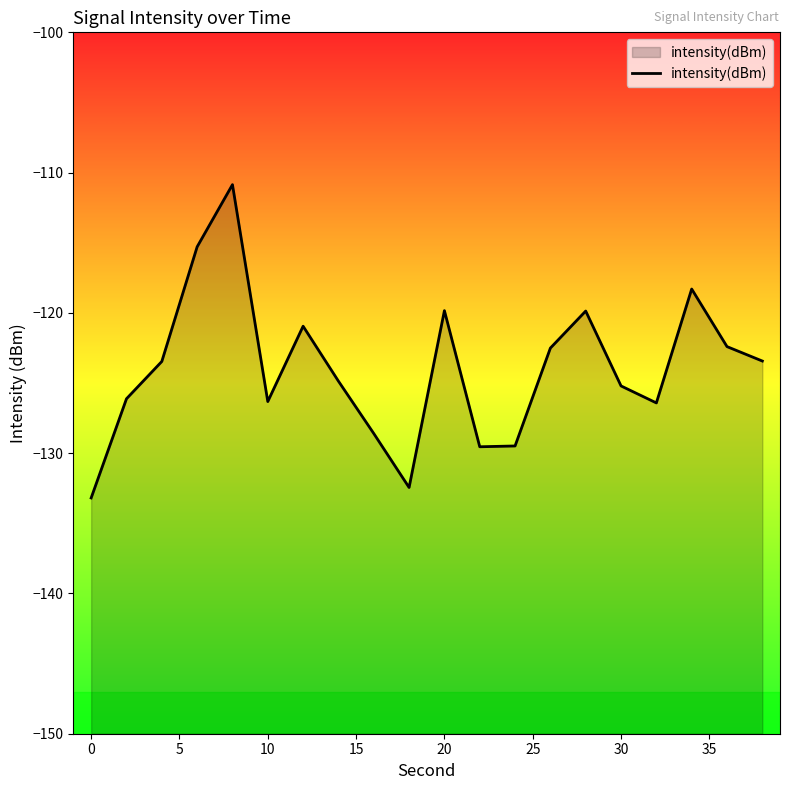

Reading left to right, list all the values displayed in this chart.

-133.2	-126.1	-123.5	-115.3	-110.9	-126.3	-120.9	-124.9	-128.6	-132.4	-119.8	-129.5	-129.5	-122.5	-119.9	-125.2	-126.4	-118.3	-122.4	-123.4